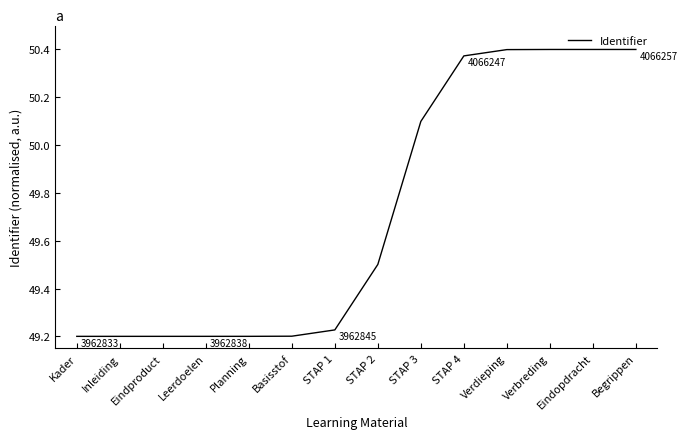

The value at Basisstof is 49.2. True or false?

True